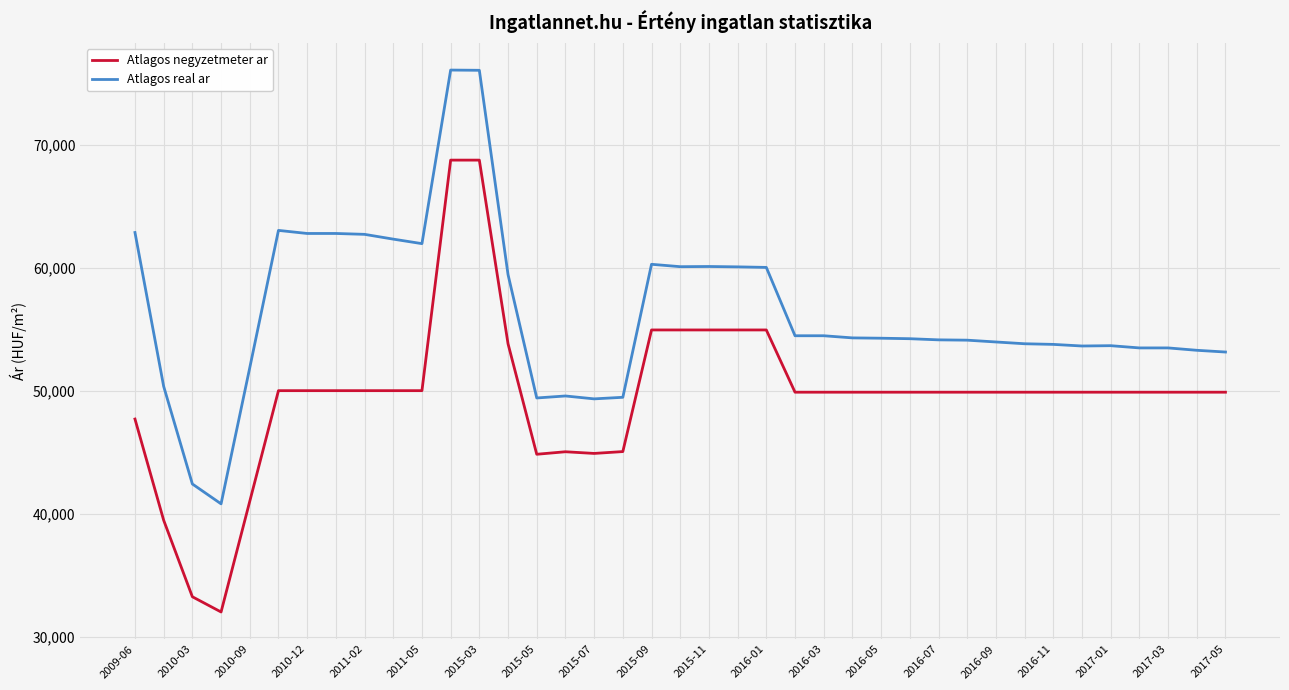

Which series has the largest total across all categories?

Atlagos real ar